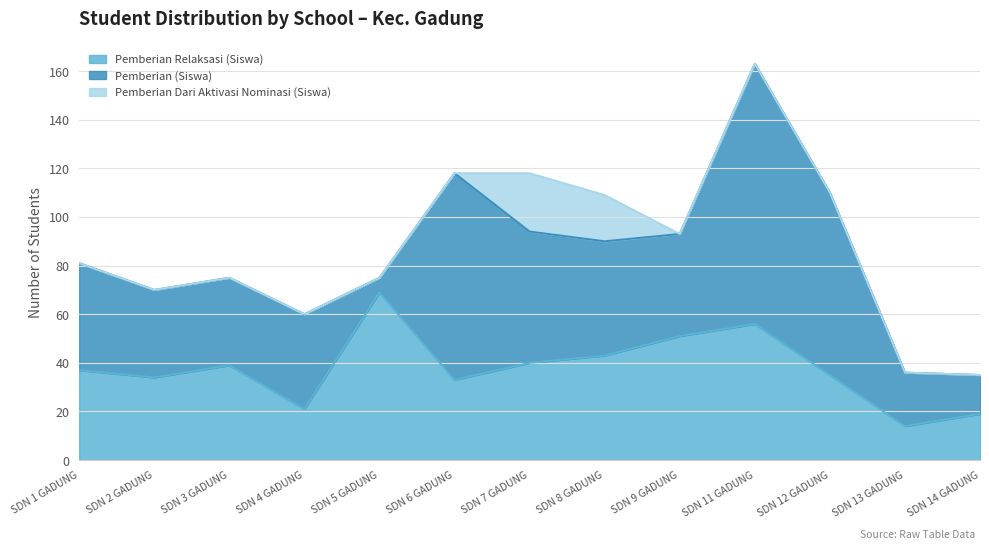

The value of Pemberian (Siswa) at SD NEGERI 3 GADUNG is 12. True or false?

False